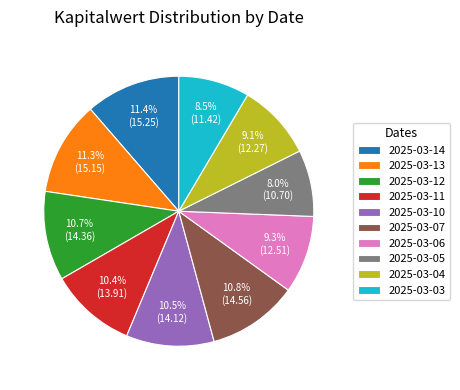

Is 2025-03-11 the majority of the pie?

No